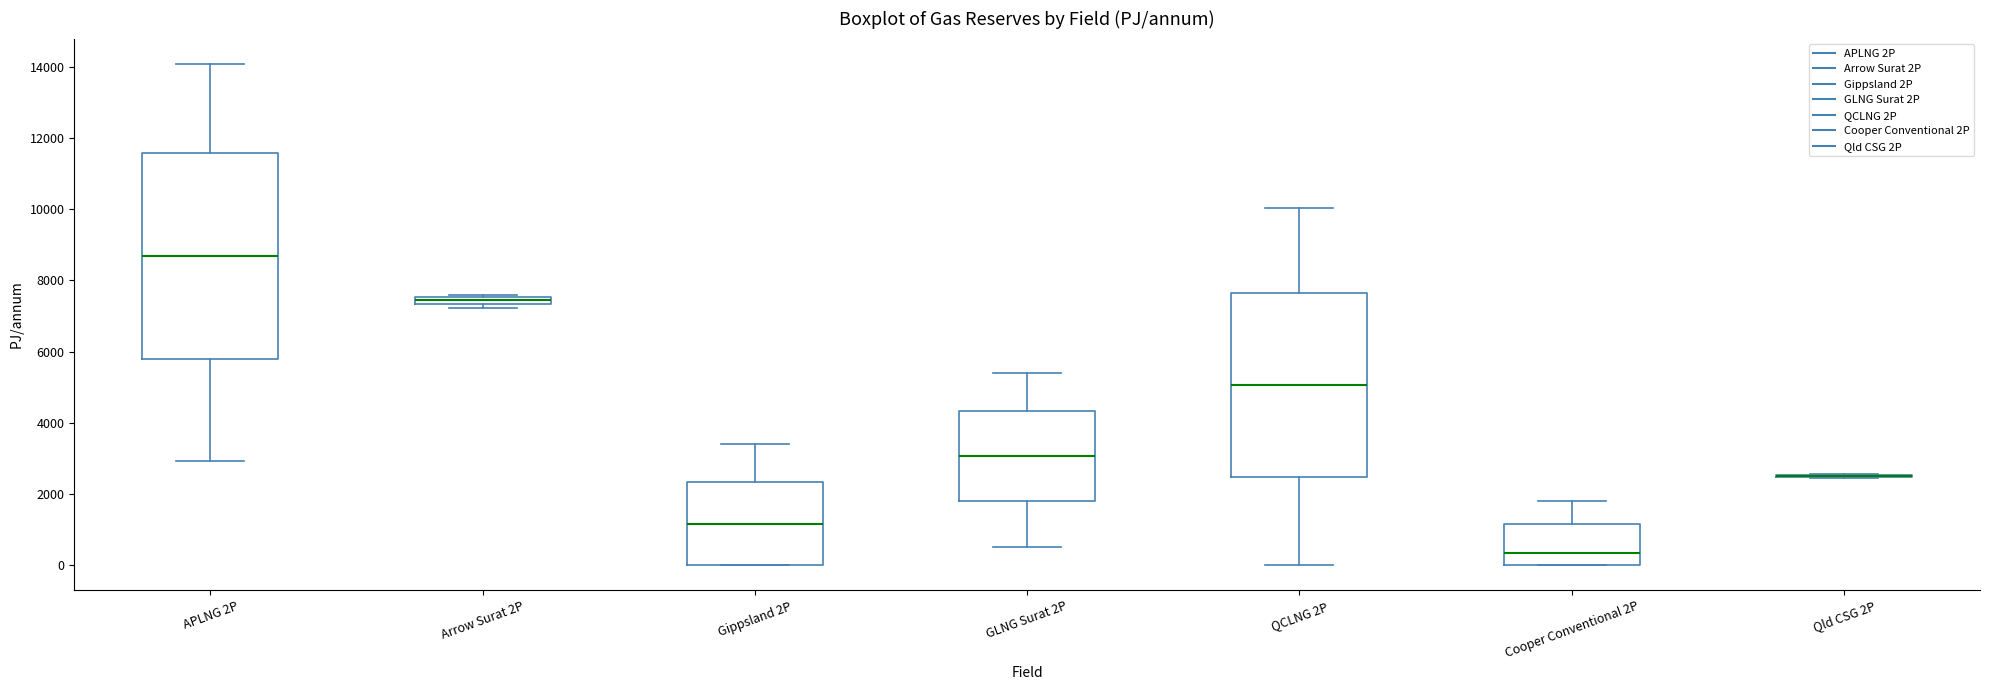

Comparing the boxes themselves (not the whiskers), which one is the tallest?

APLNG 2P